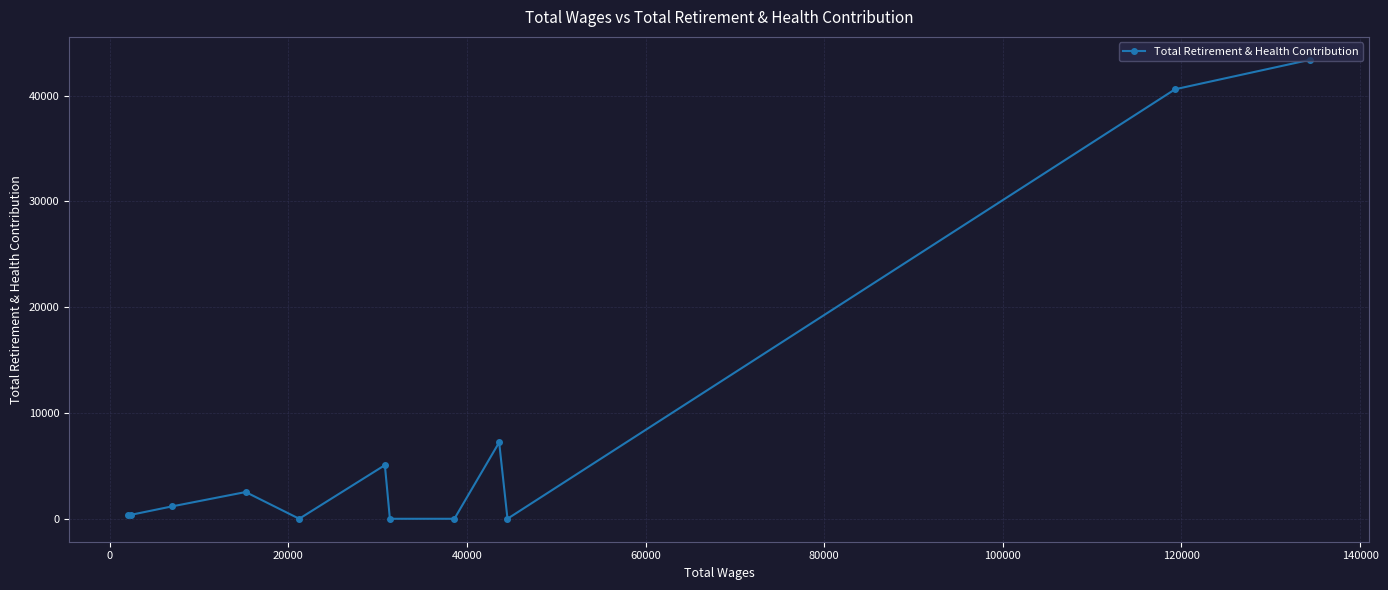

What is the greatest value displayed?

43389